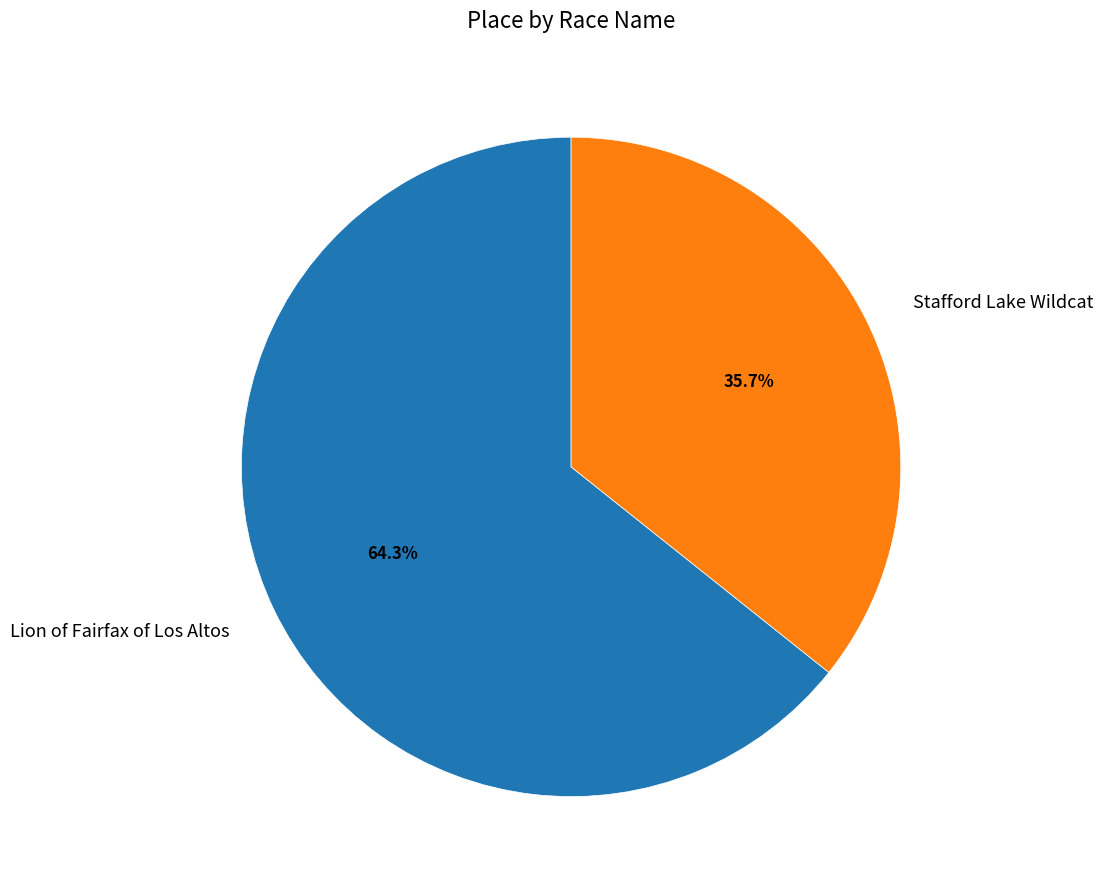

Is it true that Stafford Lake Wildcat is 36% of the pie?

True